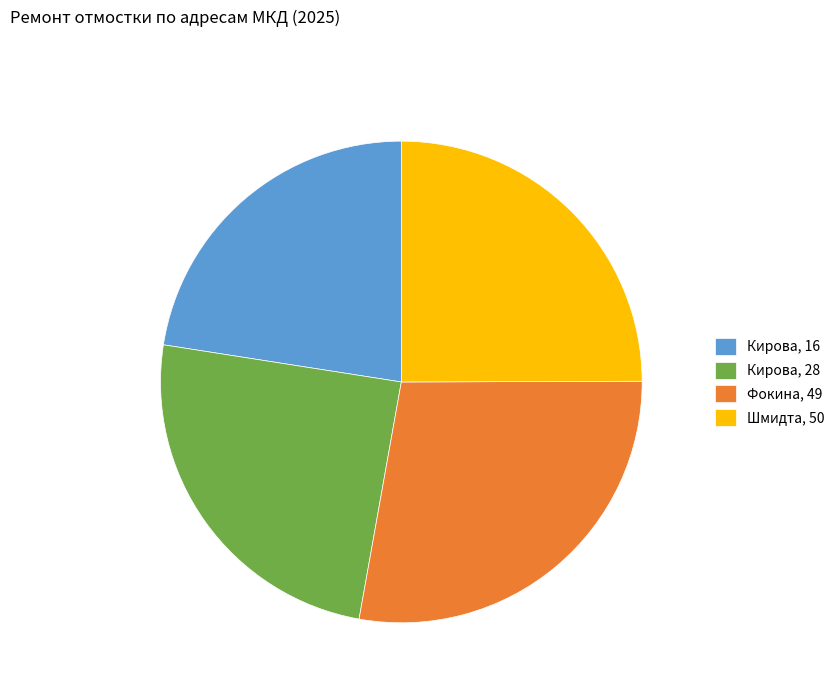

Rank the categories by value from highest to lowest.

Фокина, 49, Шмидта, 50, Кирова, 28, Кирова, 16